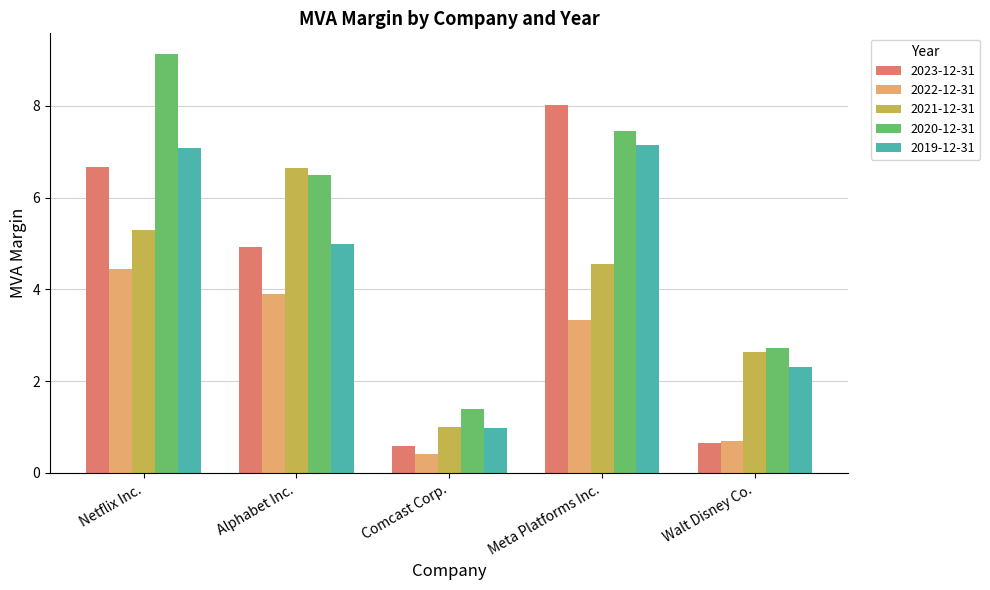

What are all the series names shown in the legend?

2023-12-31, 2022-12-31, 2021-12-31, 2020-12-31, 2019-12-31